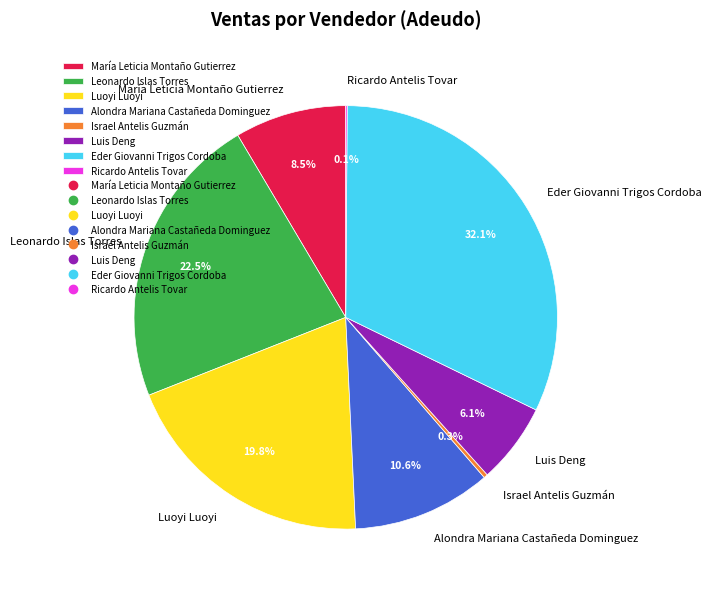

True or false: Luis Deng accounts for 1% of the total.

False